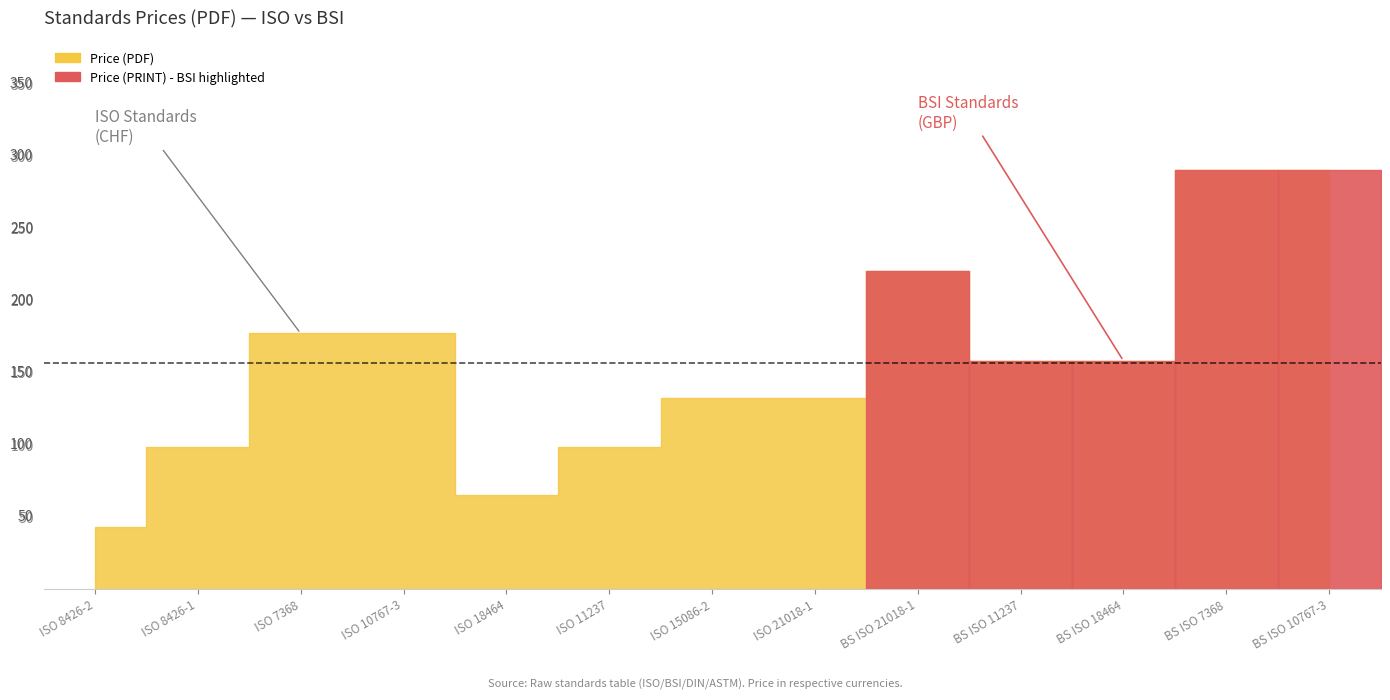

Does the chart have visible grid lines?

No